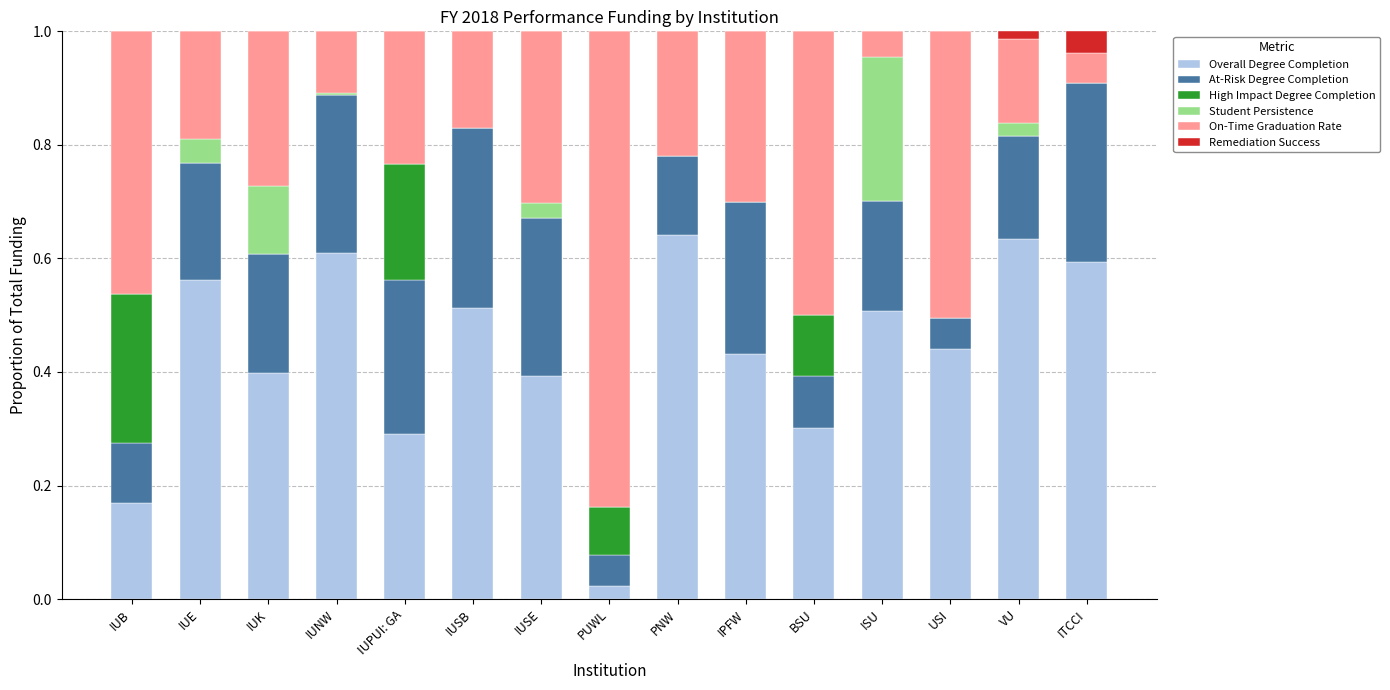

What is the total value across all series at IUSE?

1.0